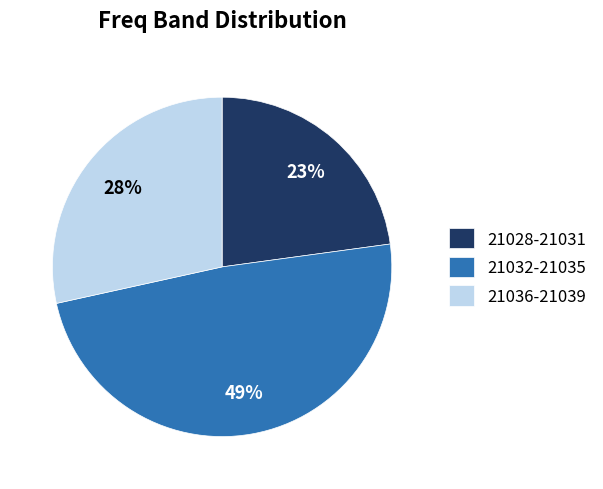

The 21032-21035 slice represents 42% of the pie. True or false?

False